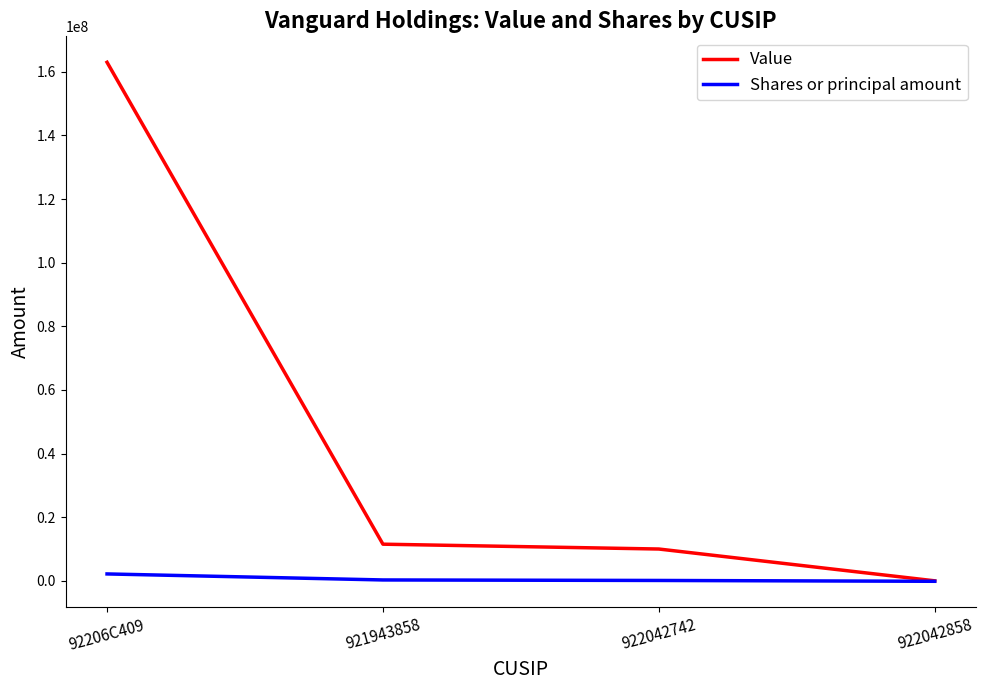

What is the difference between the highest and lowest values at 922042742?

9882040